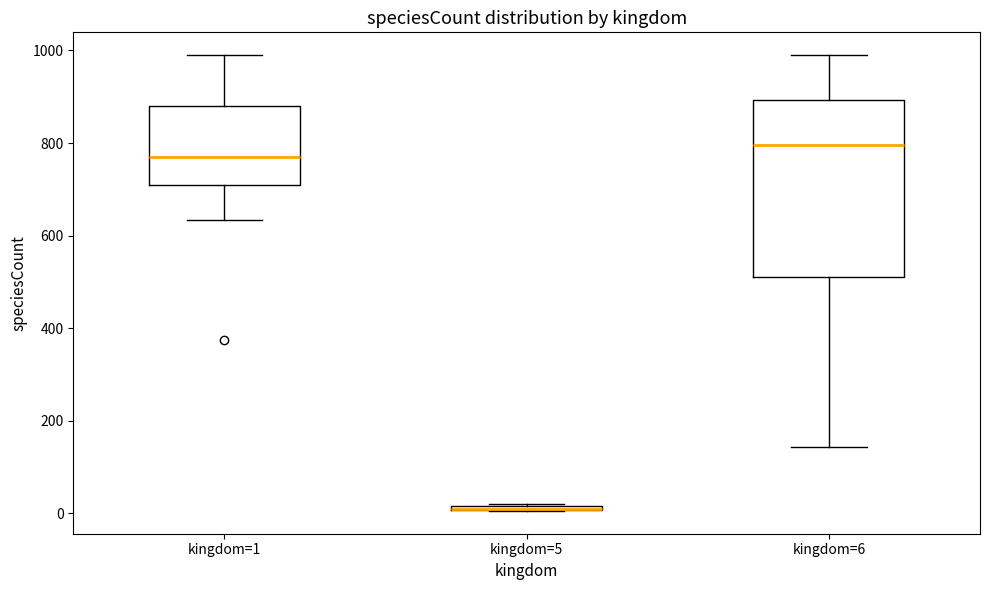

Where is the upper edge of the box for kingdom=5 on the y-axis? The values are not printed on the chart, so give them approximately, as read against the axis.

20